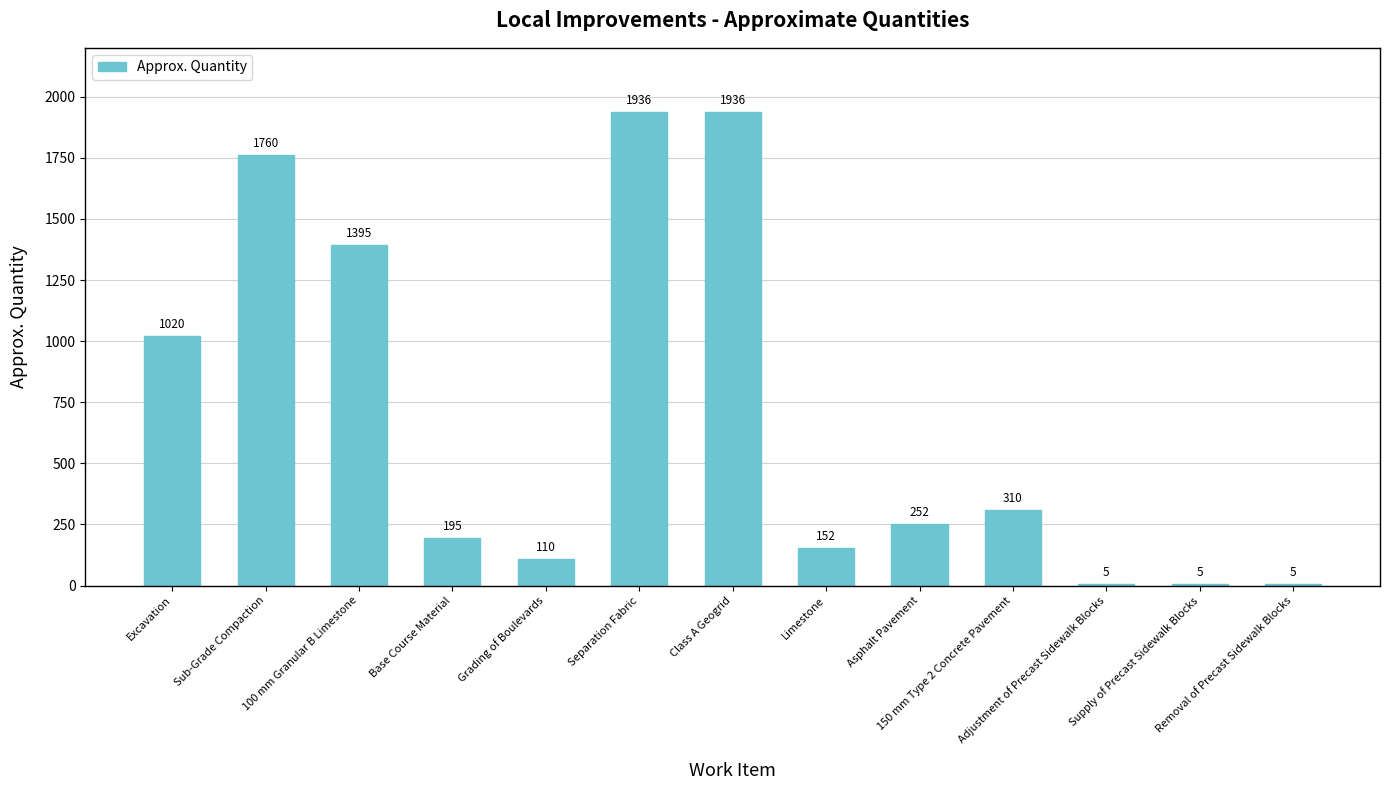

What is the maximum value shown in the chart?

1936